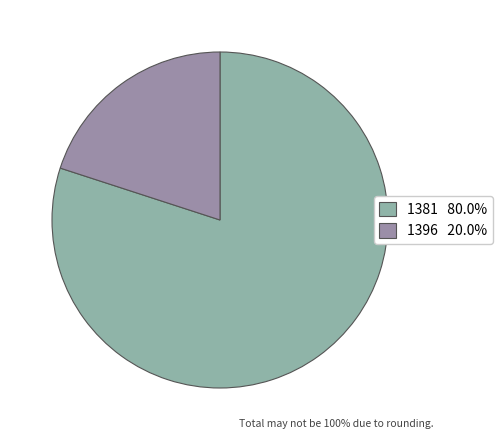

Count the number of slices in the pie.

2